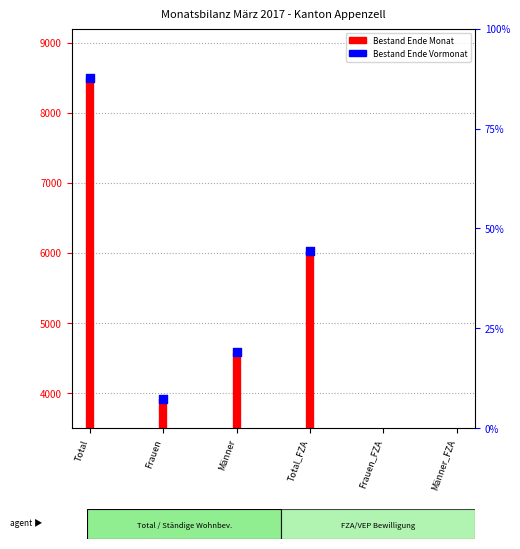

What is the change in value from Frauen to Männer?

+668